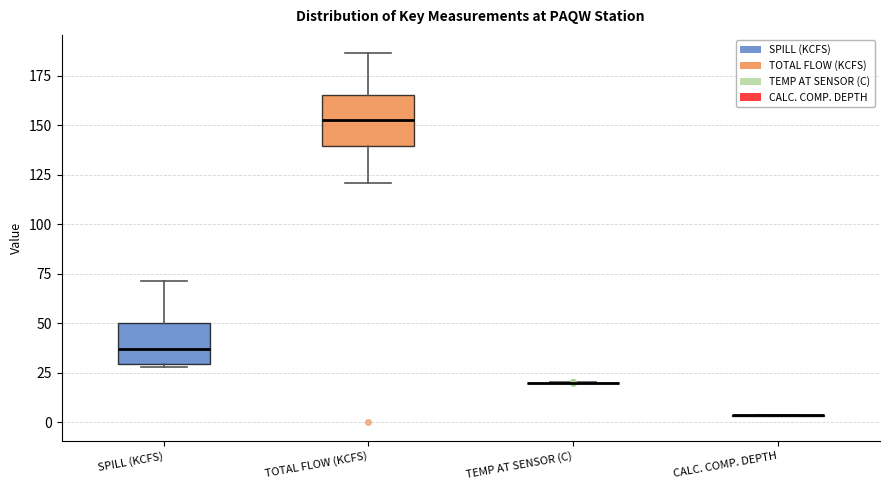

Which box is the tallest, from its lower edge to its upper edge?

TOTAL FLOW (KCFS)